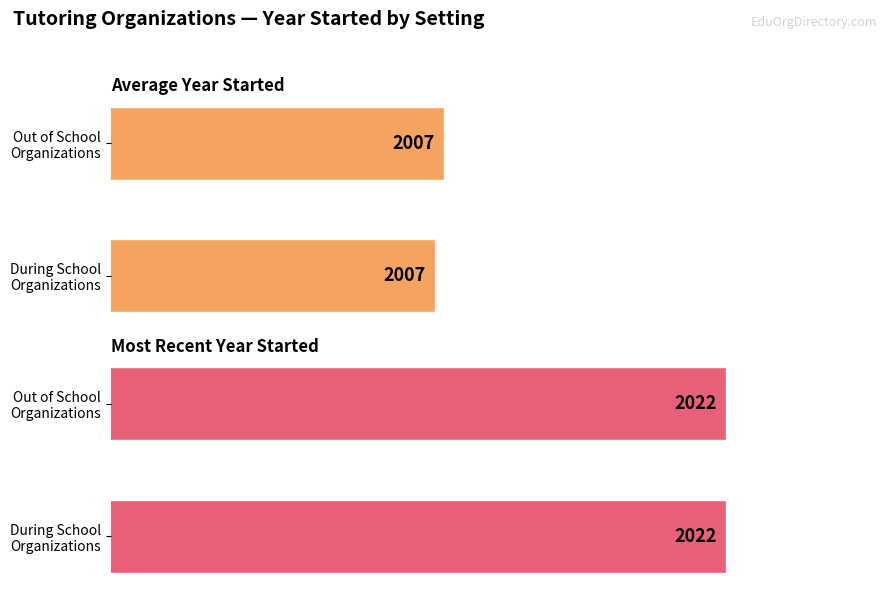

True or false: Average Year Started has a value of 2006.8 at During School Organizations.

True